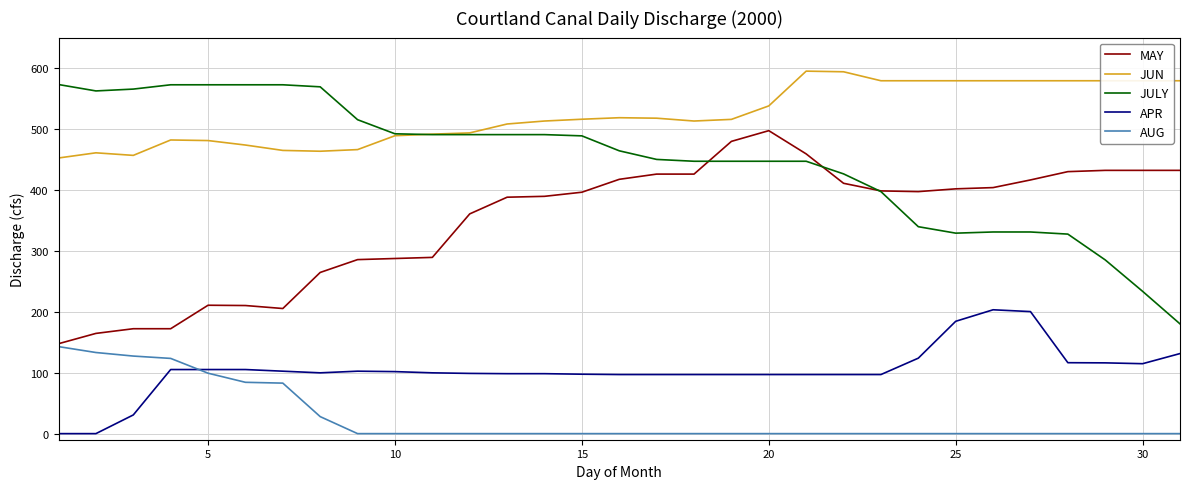

What are all the series names shown in the legend?

MAY, JUN, JULY, APR, AUG